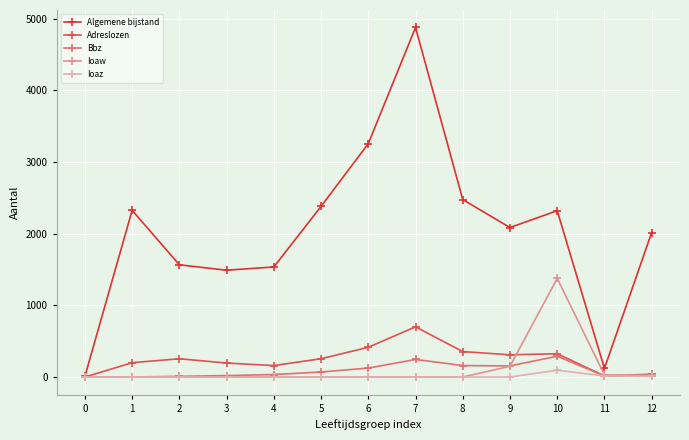

What is the difference between the second highest and minimum values in the Adreslozen series?

415